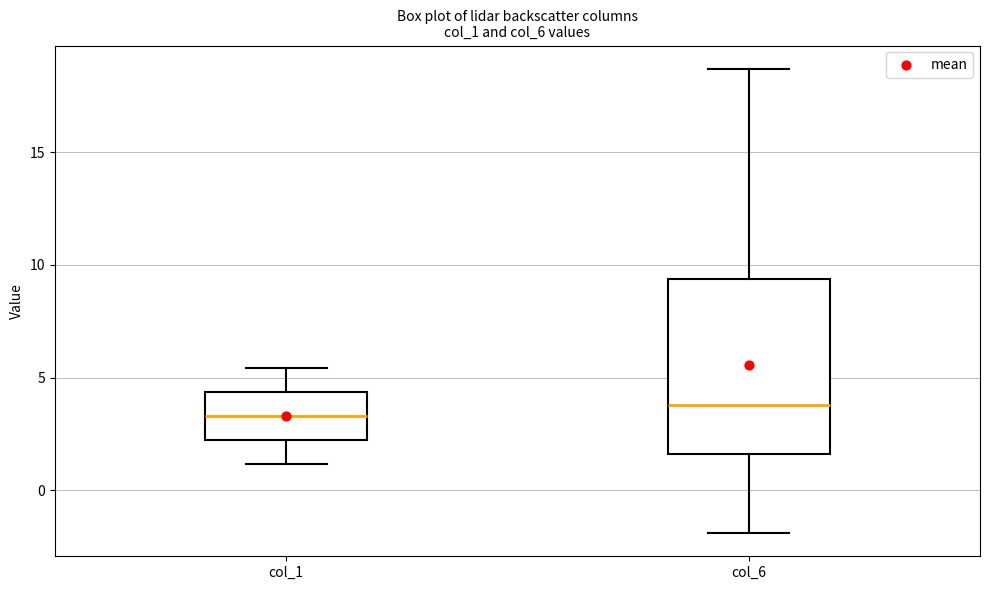

Where does the median line of the box for col_1 sit on the y-axis? The values are not printed on the chart, so give them approximately, as read against the axis.

3.5